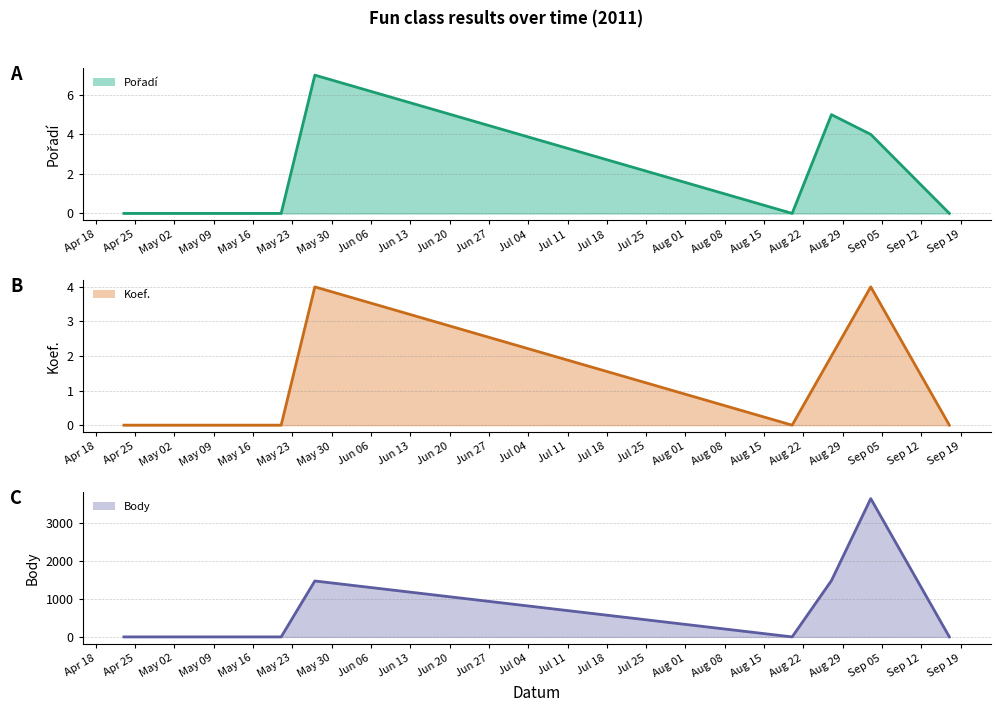

In Koef. (line), how many points are higher than both neighbors (excluding endpoints)?

2